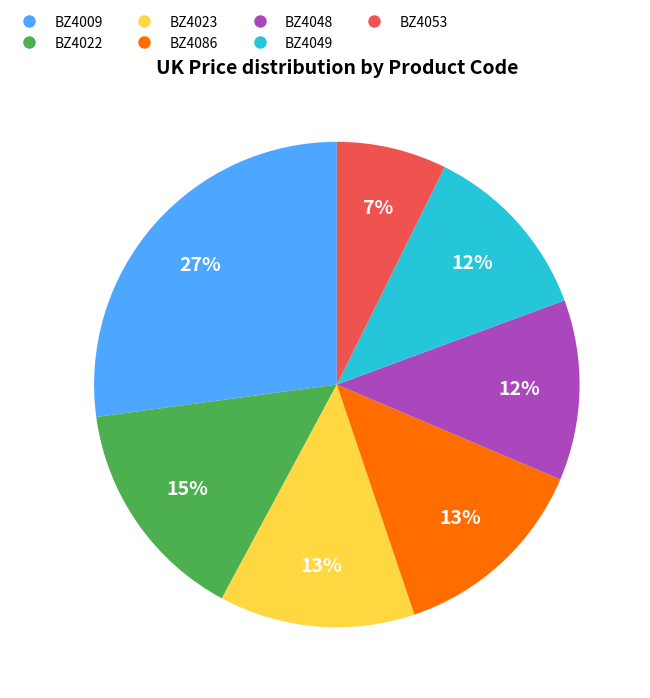

Combined, do BZ4009 and BZ4086 account for over 50%?

No